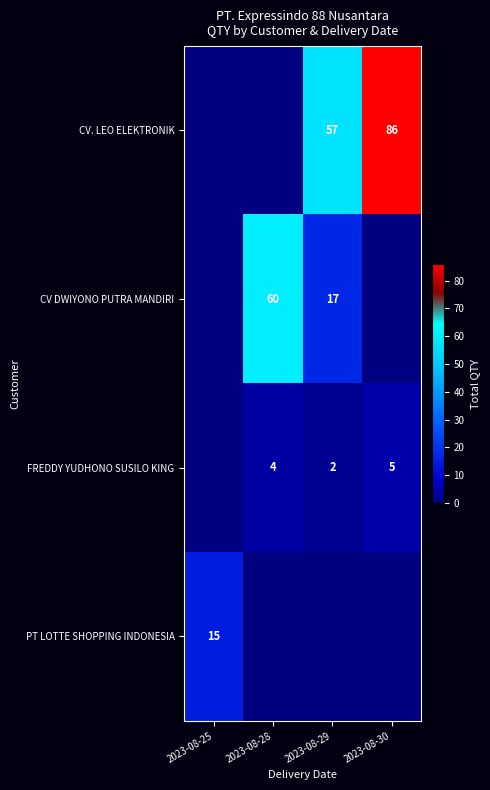

True or false: FREDDY YUDHONO SUSILO KING has a value of 5 at 2023-08-30.

True